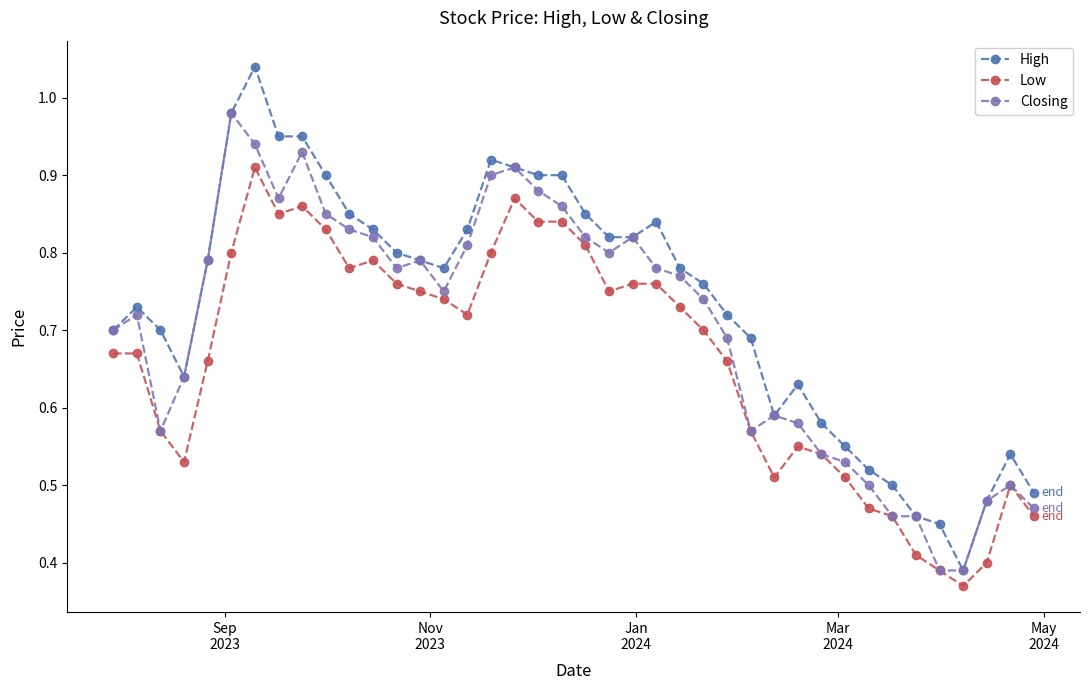

Is this an area chart (filled region under the line)?

No